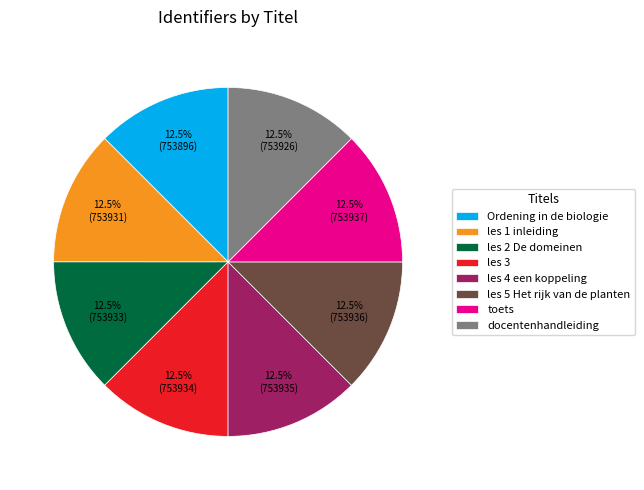

Approximately how many times larger is the value at docentenhandleiding compared to les 4 een koppeling?

1.0